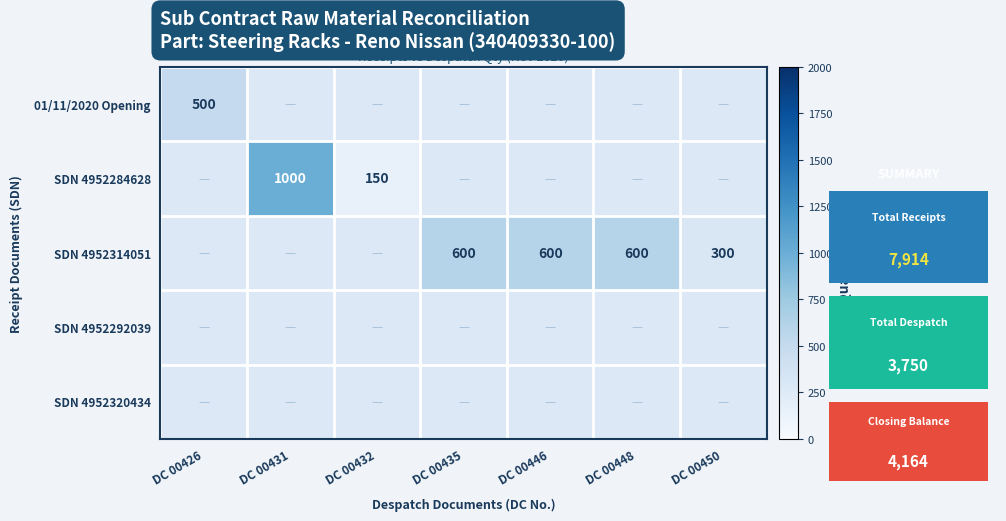

At which category is the sum across all series the highest?

DC 00431